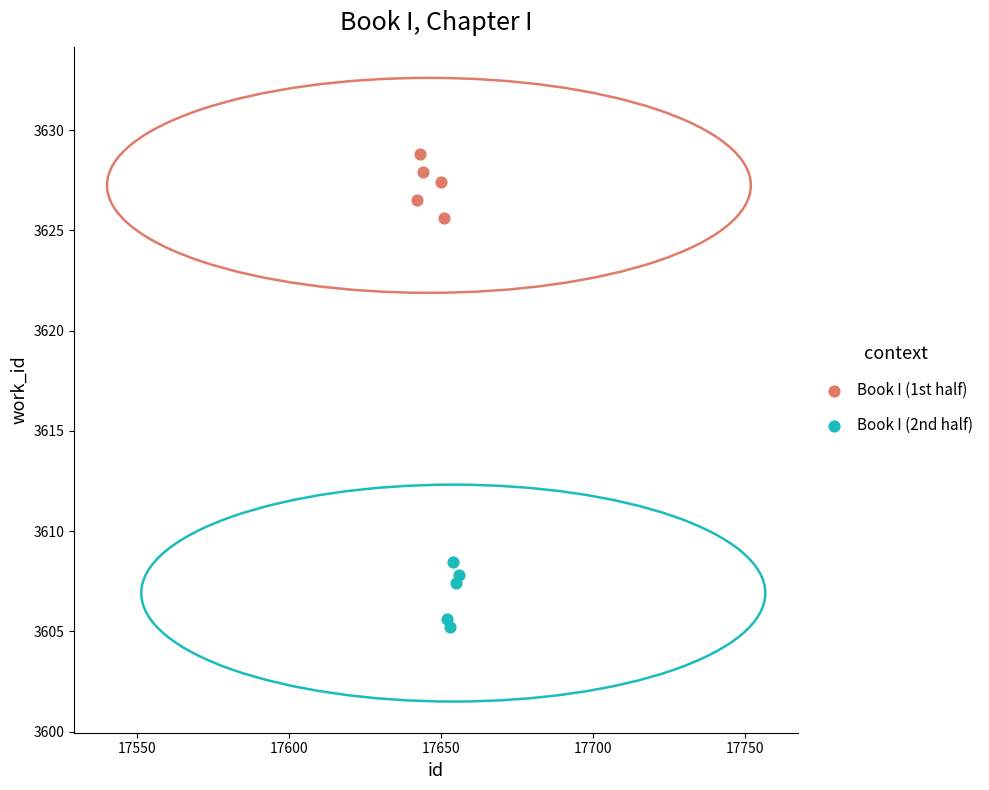

Which series reaches the maximum Y coordinate?

Book I (1st half)